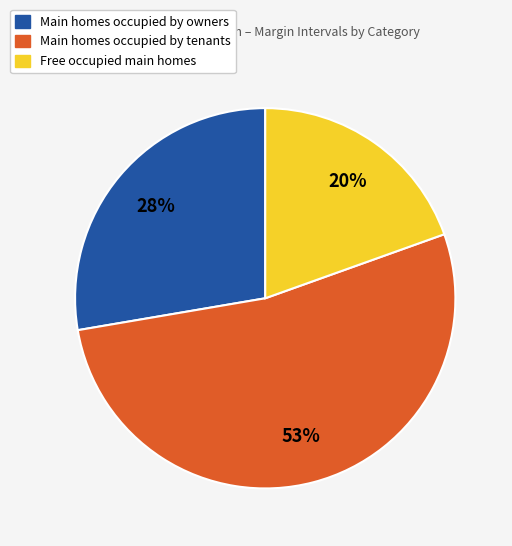

To the nearest percent, what is the average slice percentage?

33%